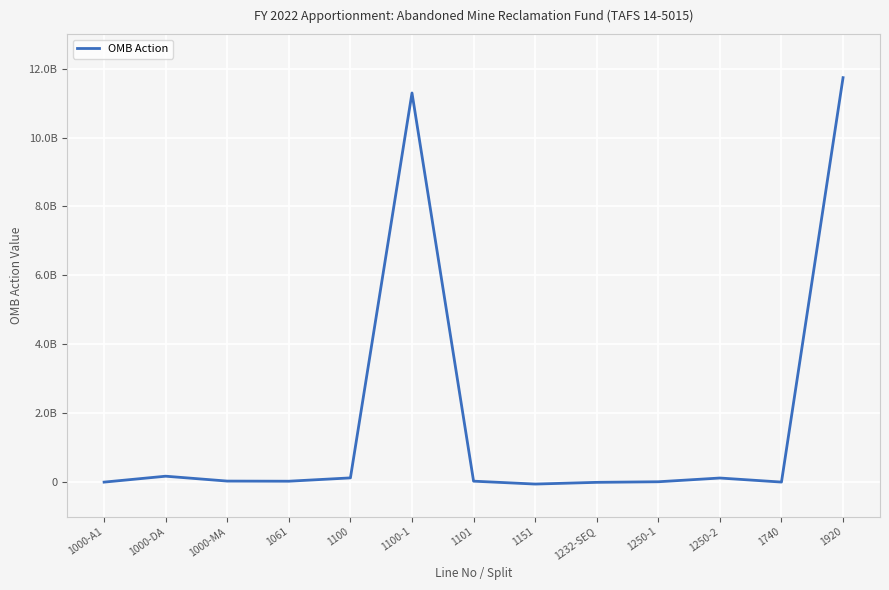

The value at 1151 is -84658765. True or false?

False